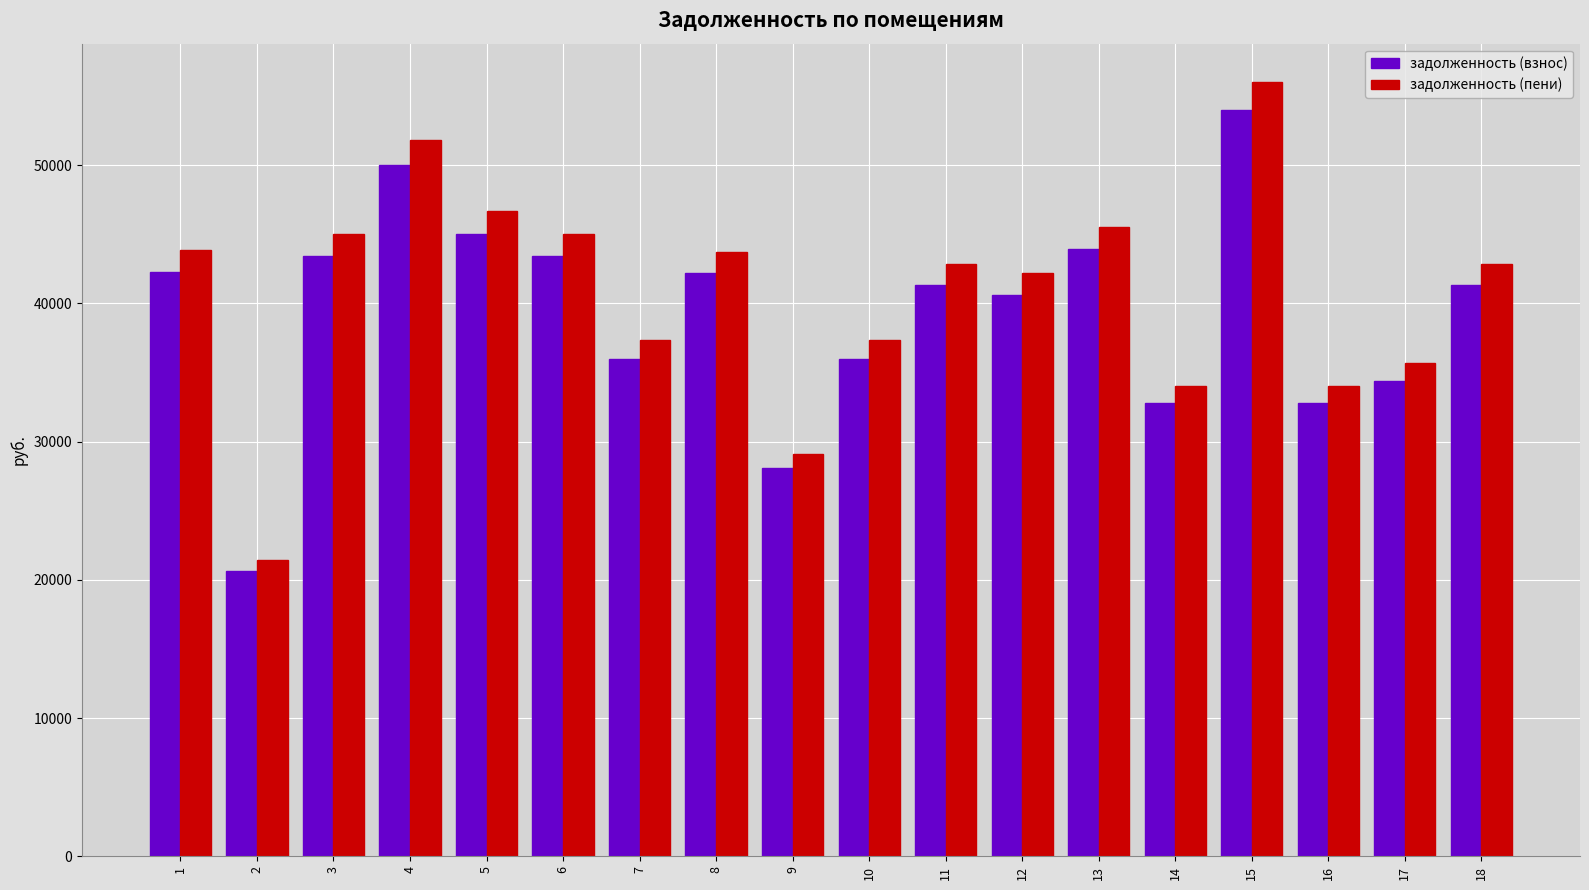

What is the difference between the highest and lowest values at 16?

1209.0